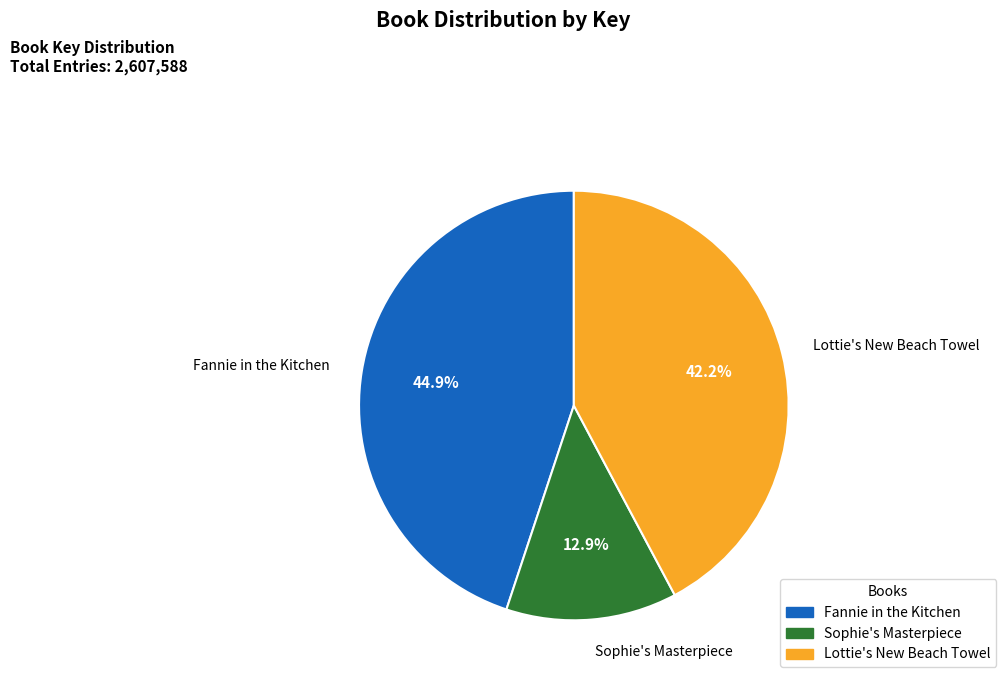

Which slice is the largest?

Fannie in the Kitchen